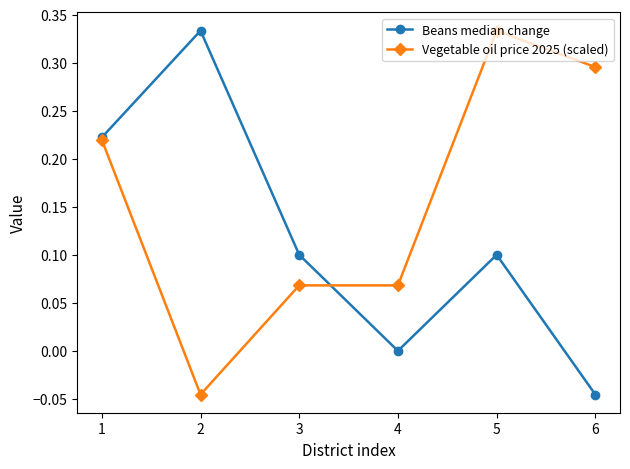

True or false: Vegetable oil price 2025 (scaled) and Beans median change cross at least once.

True